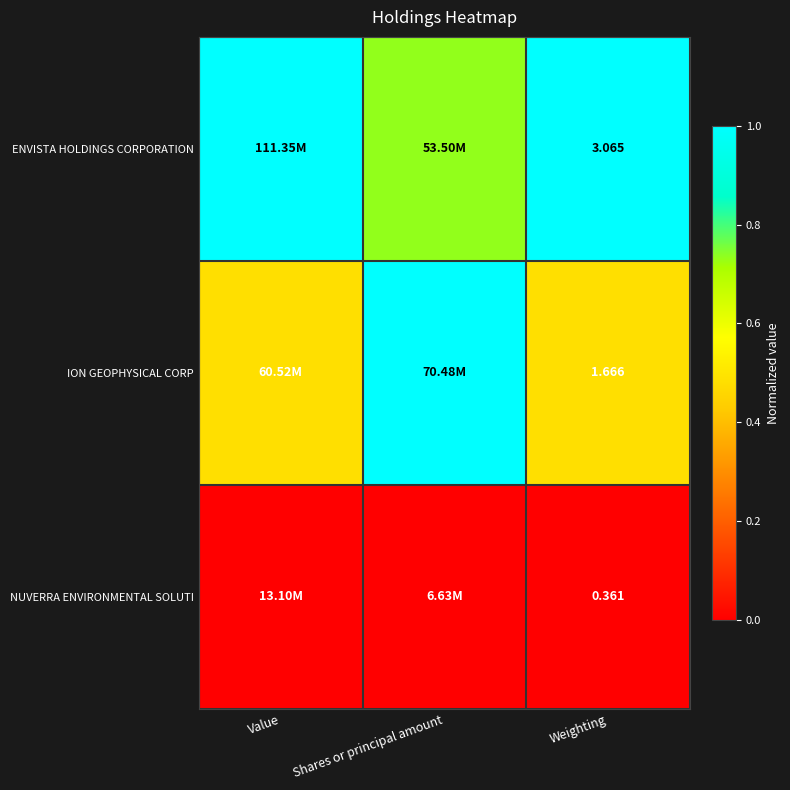

At Weighting, list the series in order from largest to smallest.

ENVISTA HOLDINGS CORPORATION, ION GEOPHYSICAL CORP, NUVERRA ENVIRONMENTAL SOLUTI